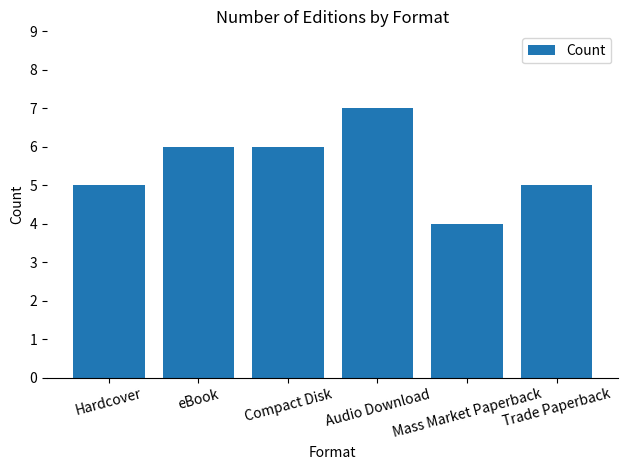

What is the sum of the values at Trade Paperback and eBook?

11